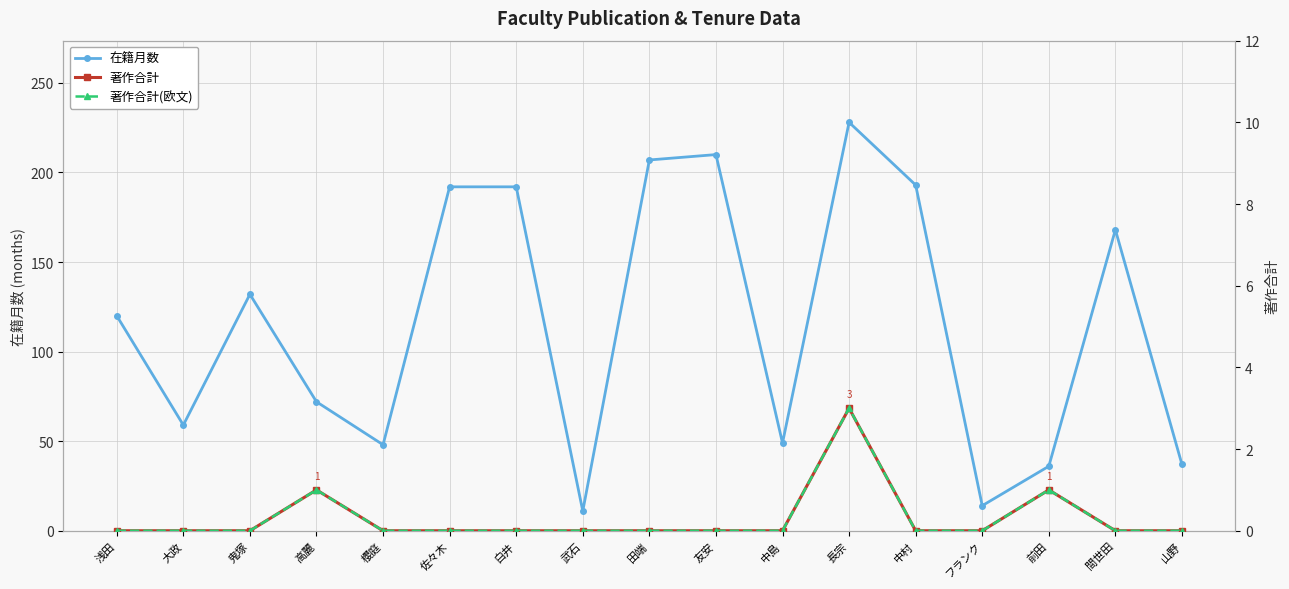

How many 著作合計(欧文) values are between 0 and 1?

16